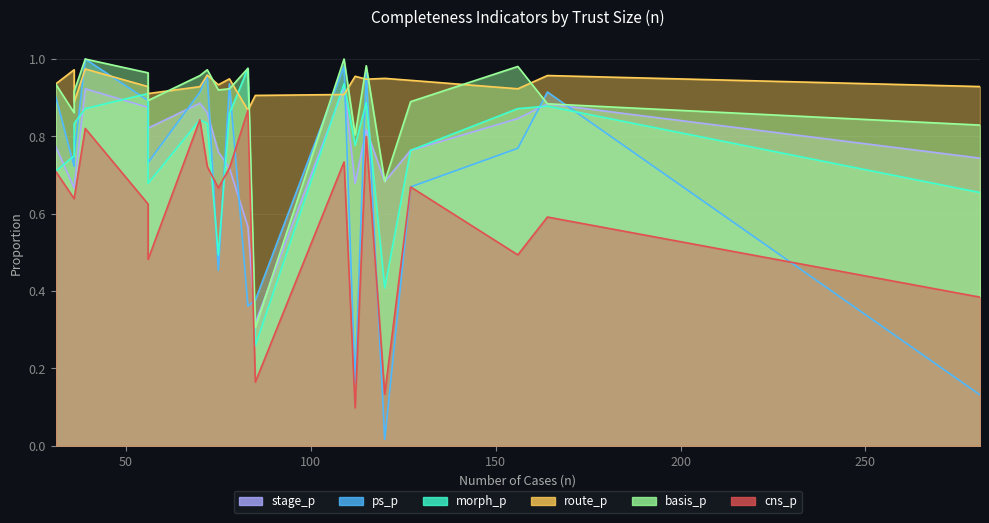

At how many categories does at least one series exceed 0?

20